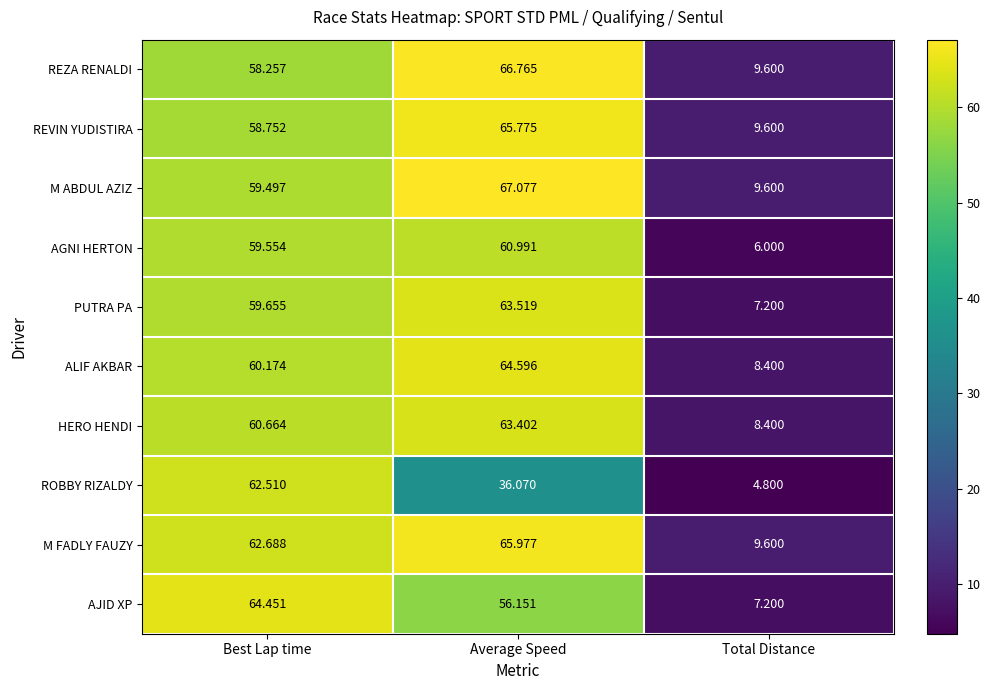

Which series changed the most between Average Speed and Total Distance?

M ABDUL AZIZ